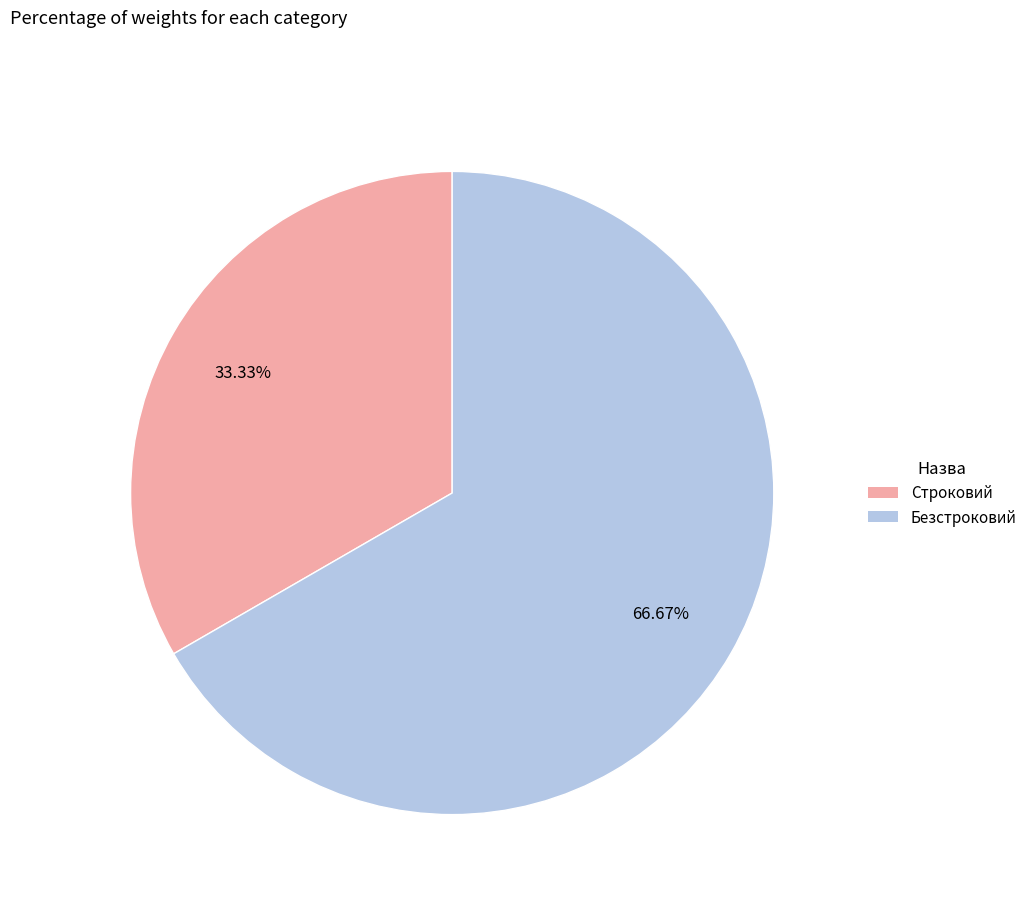

Which slice represents more than half of the pie?

Безстроковий